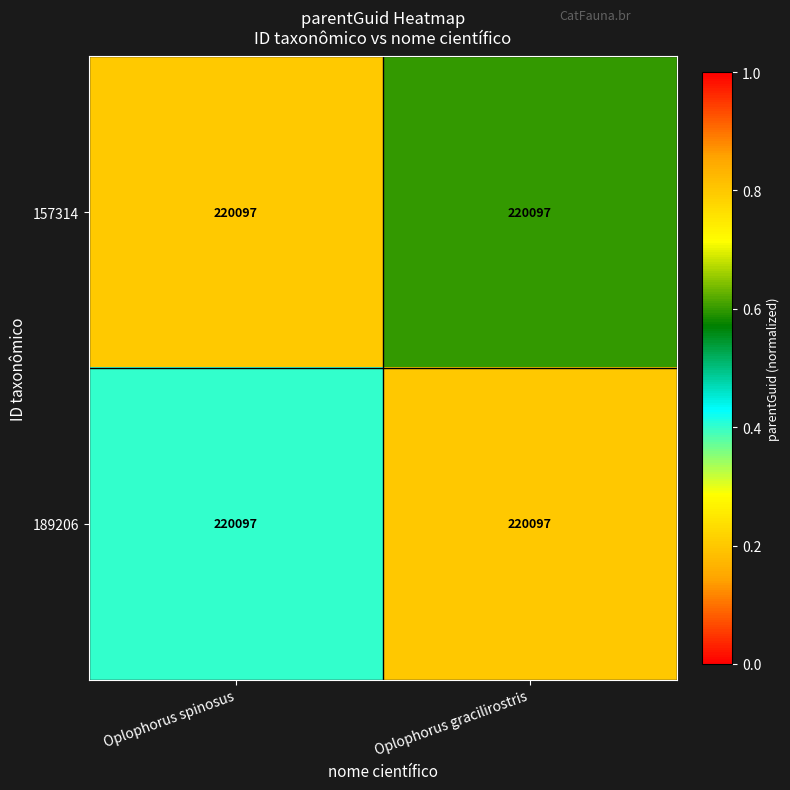

Between Oplophorus spinosus and Oplophorus gracilirostris, which is larger?

Oplophorus gracilirostris